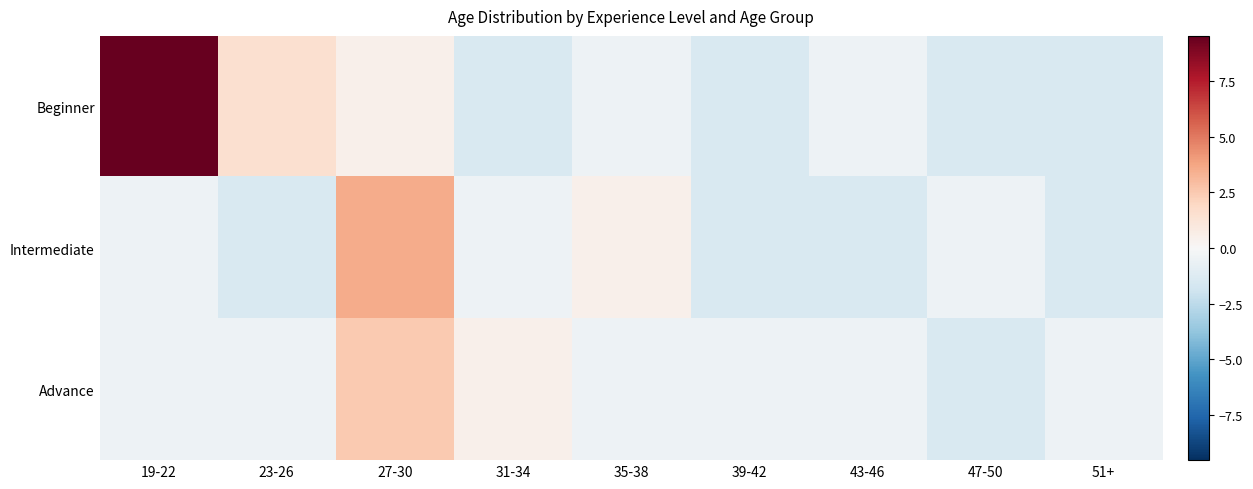

At how many categories does at least one series exceed 0?

5